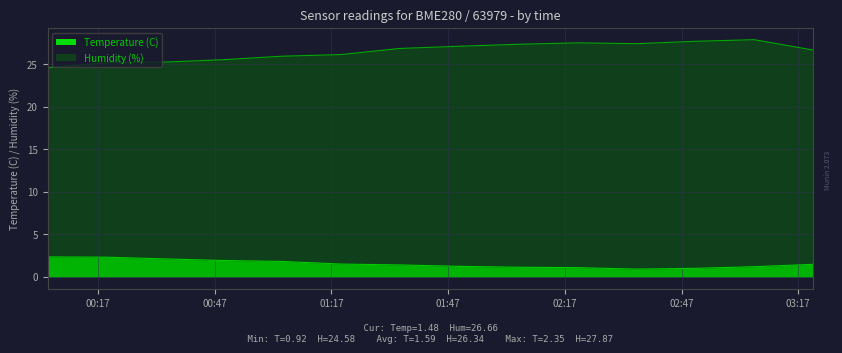

Rank the categories by humidity value from highest to lowest.

03:05, 02:50, 02:20, 02:35, 02:05, 01:49, 01:34, 03:20, 01:19, 01:04, 00:49, 00:34, 00:19, 00:04